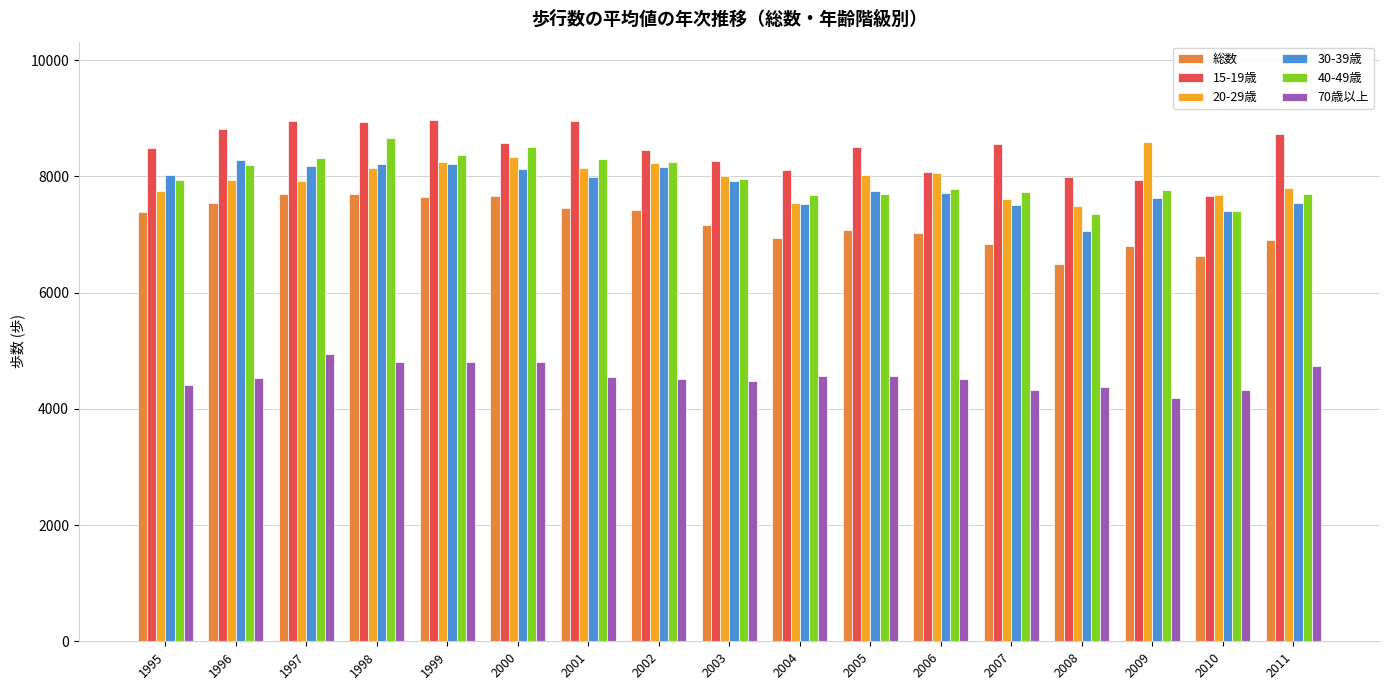

What is the minimum value shown in the chart?

4178